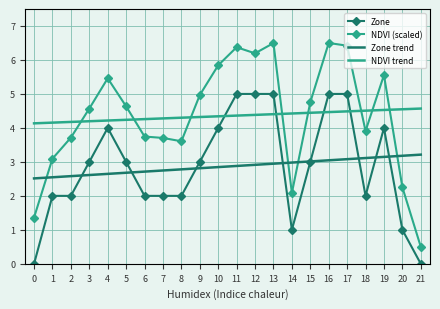

List the series in order of their peak value, lowest first.

Zone trend, NDVI trend, Zone, NDVI (scaled)